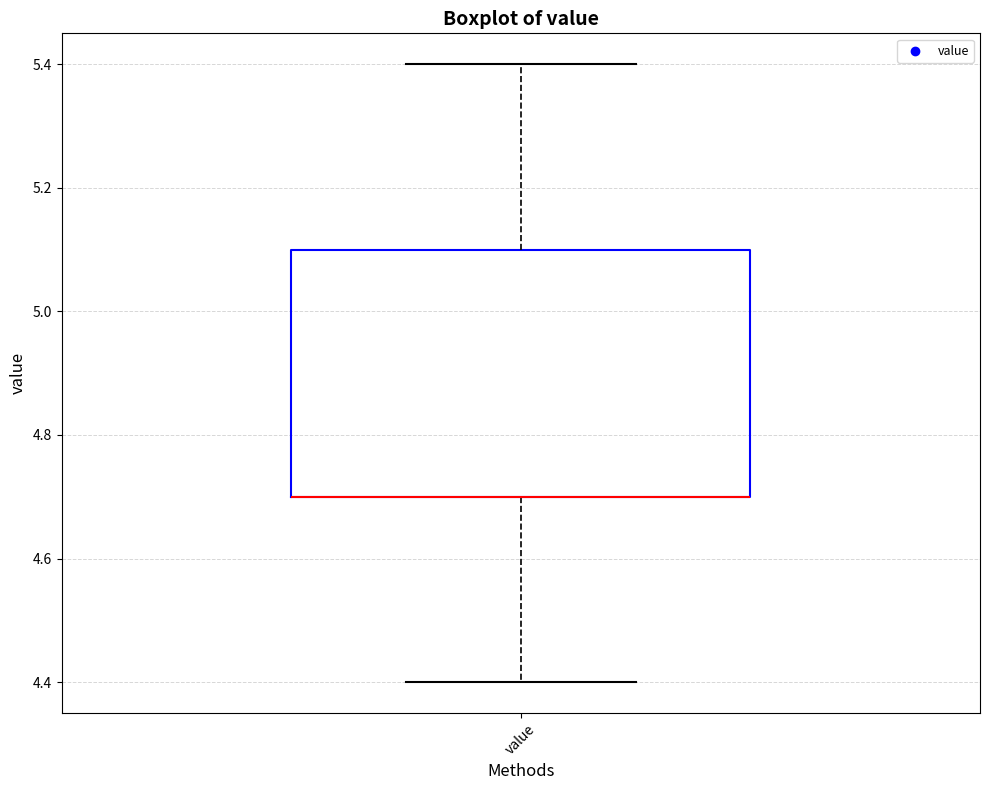

Transcribe this box plot: give where the median line is, the range the box spans, and where the two whiskers end, as read against the y-axis. The values are not printed on the chart, so give them approximately, as read against the axis.

median 4.7 (drawn on the box's lower edge), box 4.7 to 5.1, whiskers 4.4 to 5.4